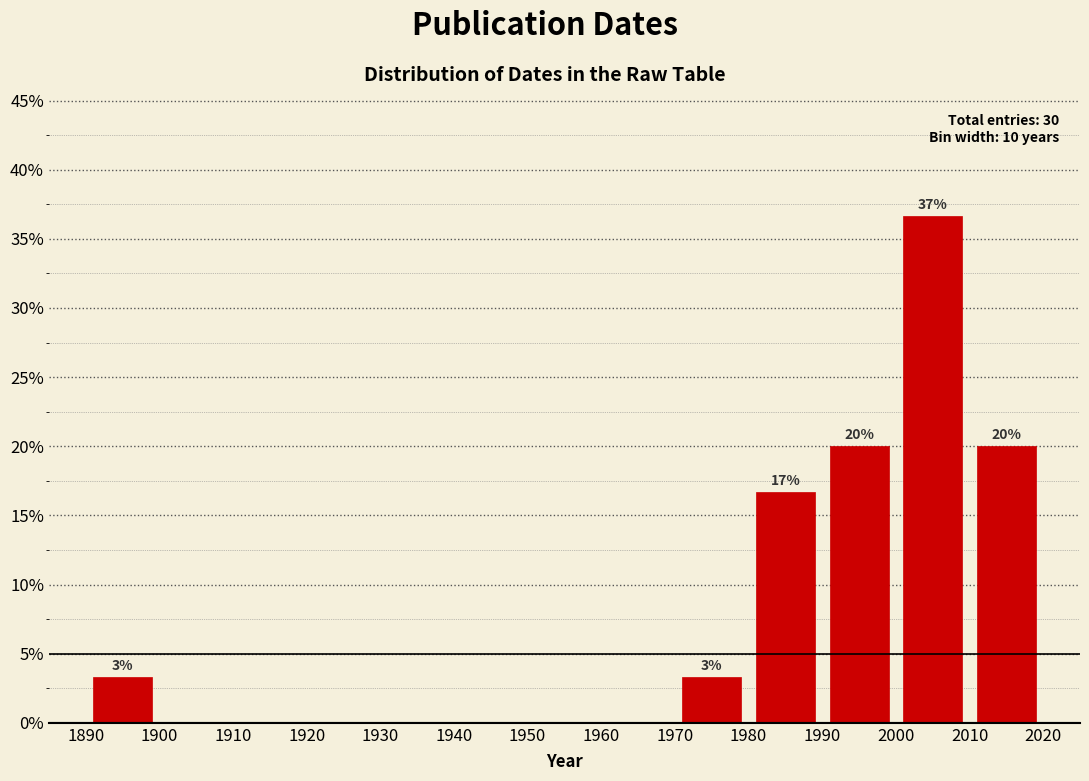

Which range on the x-axis has the tallest bar?

2000 to 2010